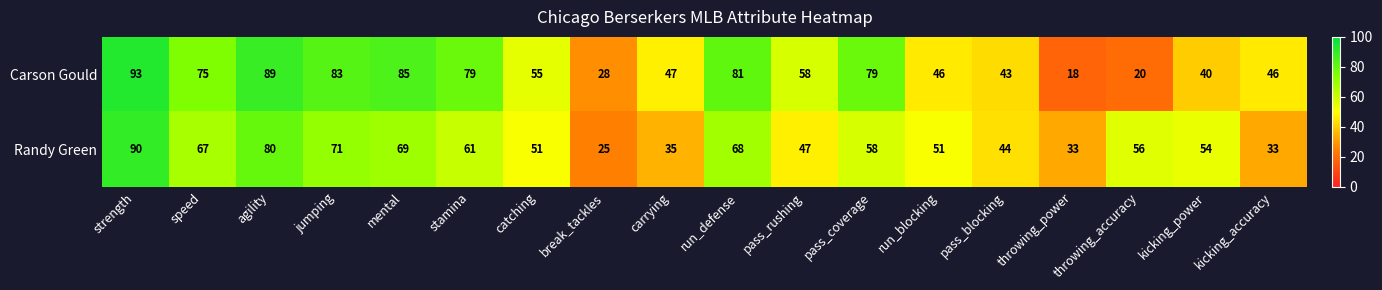

What is the difference between the maximum and minimum values in the Randy Green series?

65